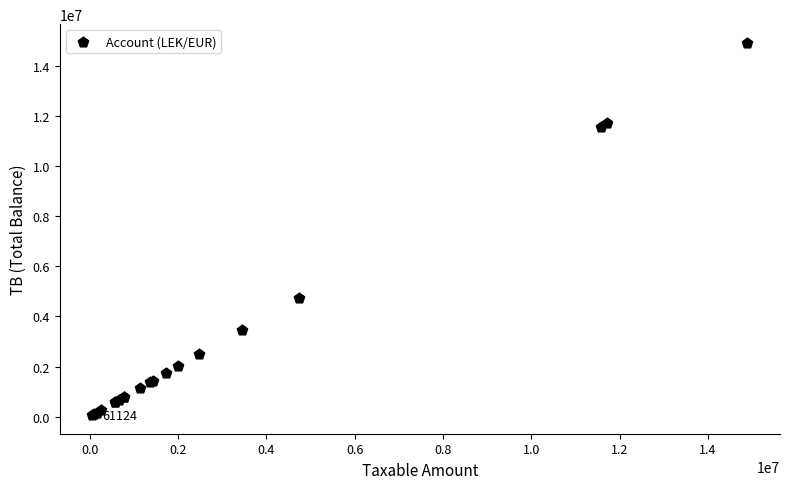

What Y value in the scatter plot is closest to 7496485?

4735066.9